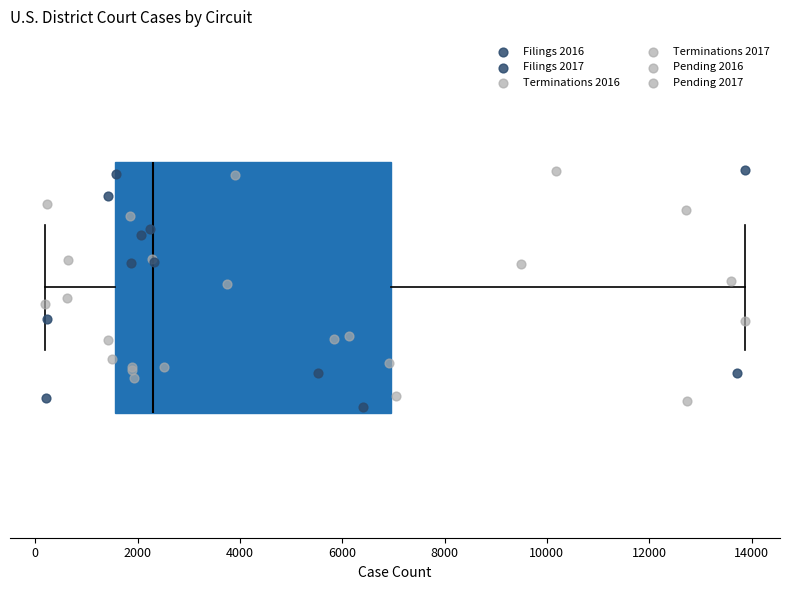

Where is the left edge of the box on the x-axis? The values are not printed on the chart, so give them approximately, as read against the axis.

1600